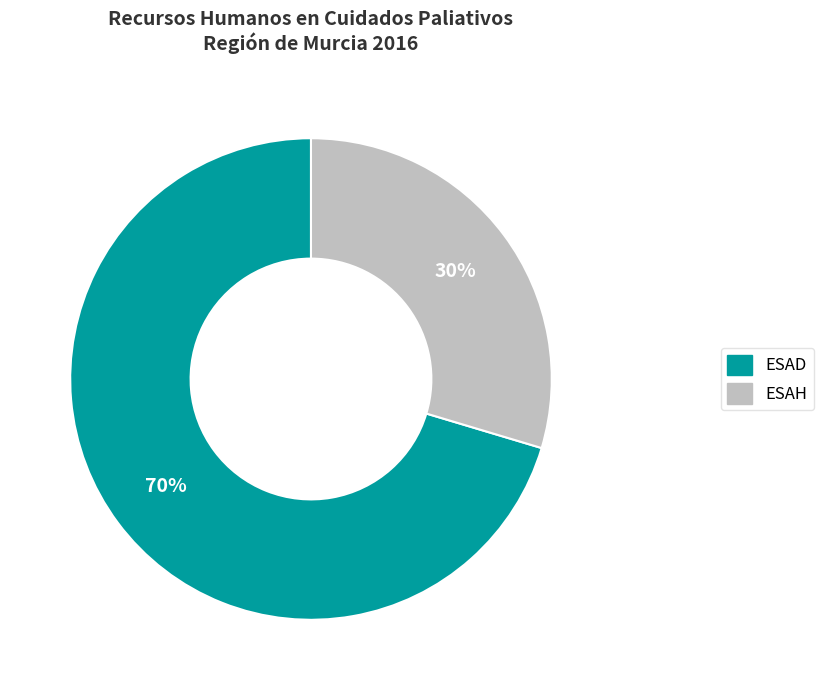

Which category has the smallest portion of the pie?

ESAH